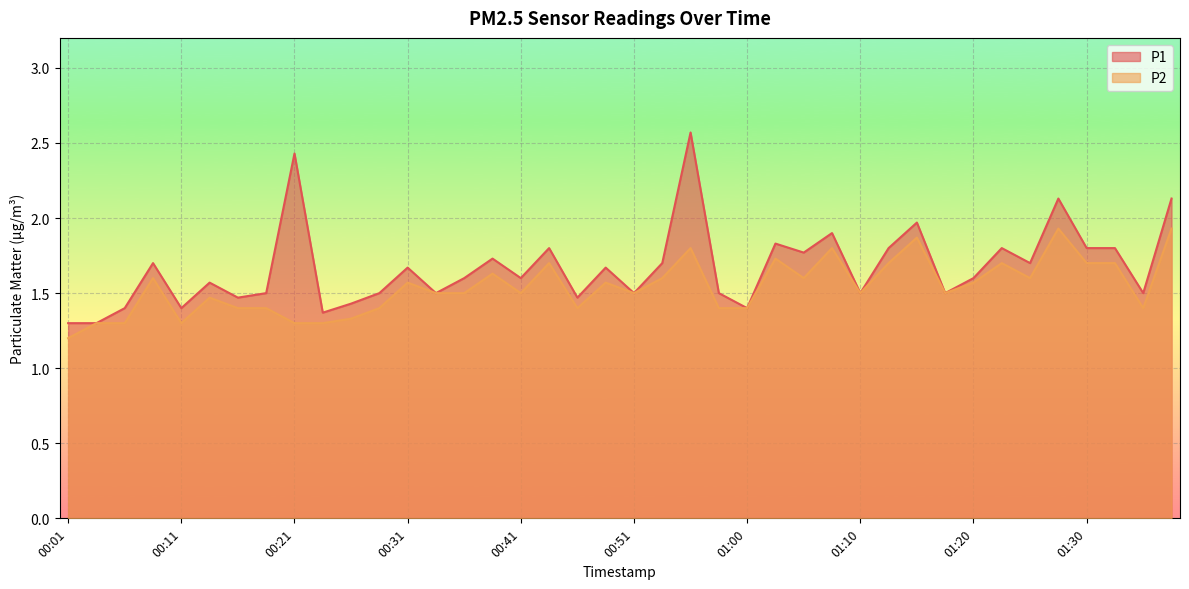

What is the label of the 40th point from the right?

00:01